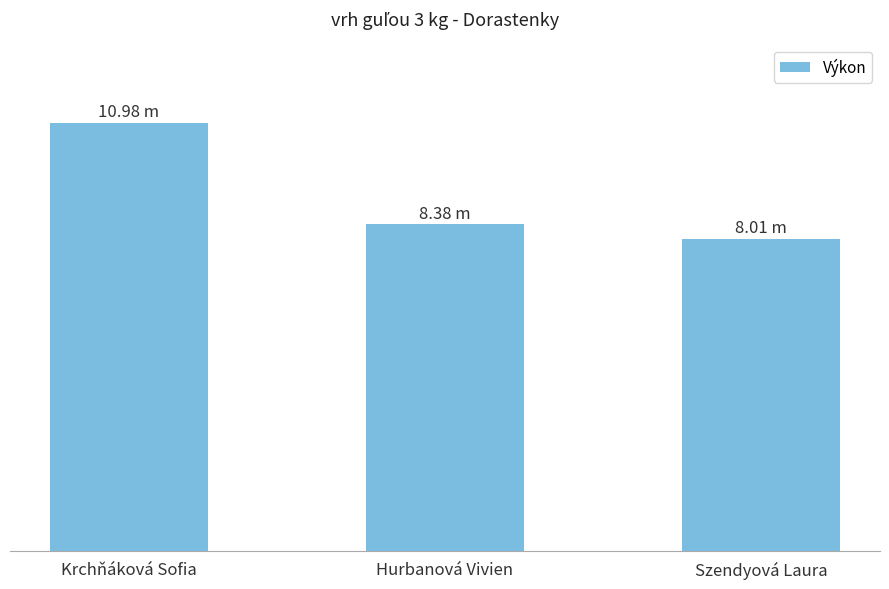

What position from the left is Krchňáková Sofia?

1